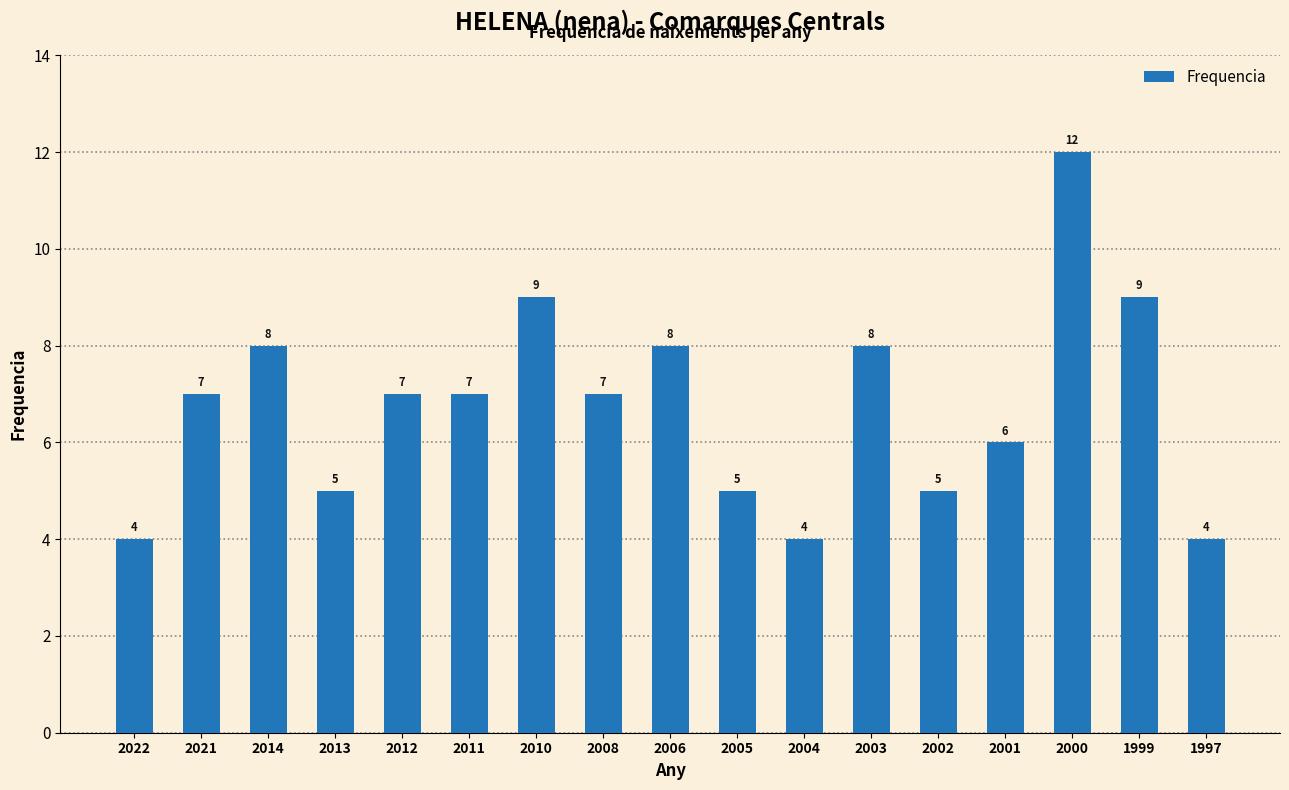

The chart shows a value of 4 at 1997. True or false?

True